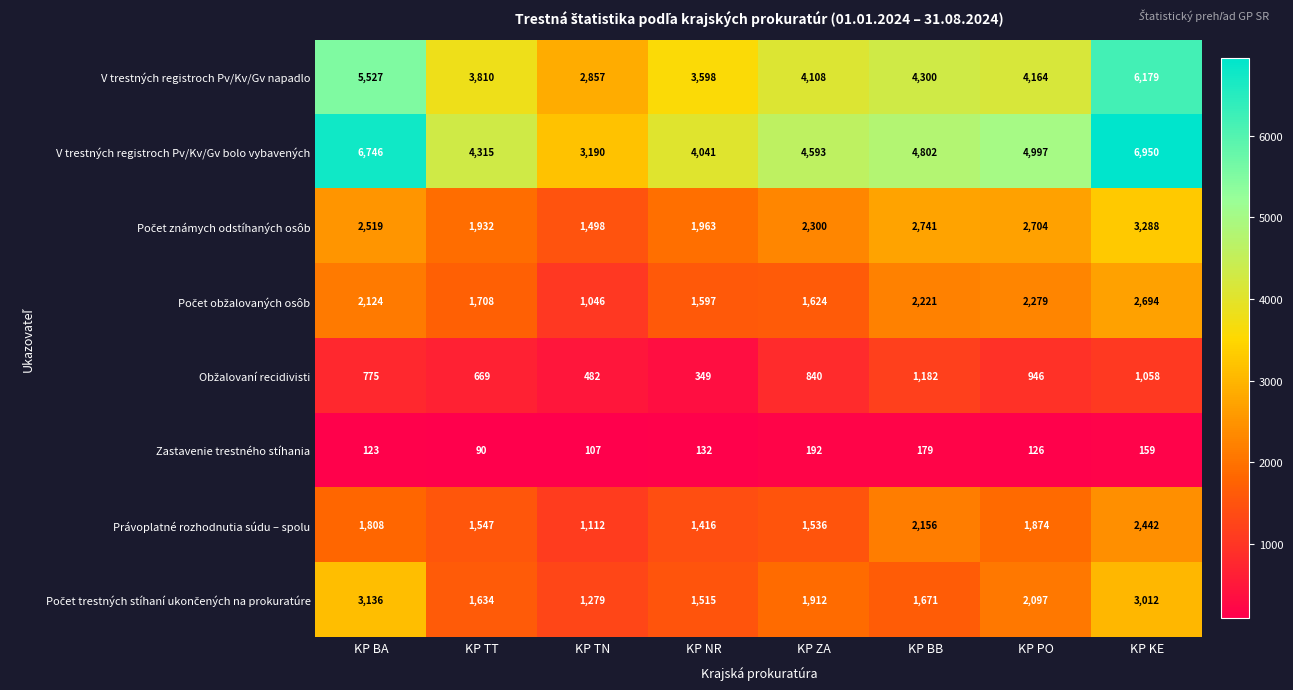

What is the difference between the highest and lowest values at KP ZA?

4401